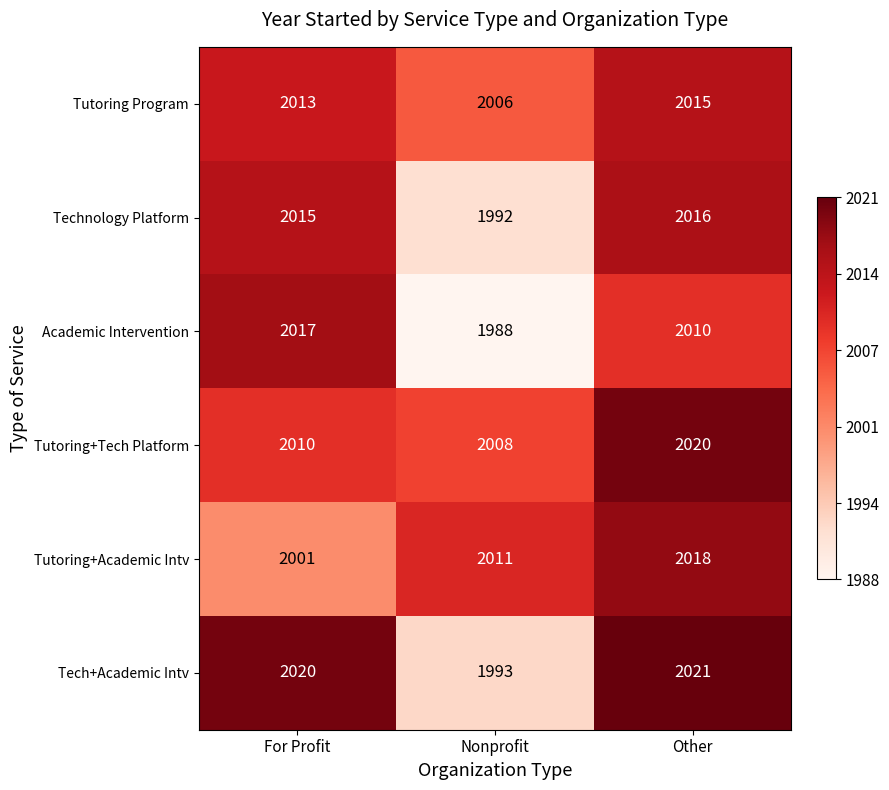

The Tutoring Program series shows 2006 at Nonprofit. True or false?

True